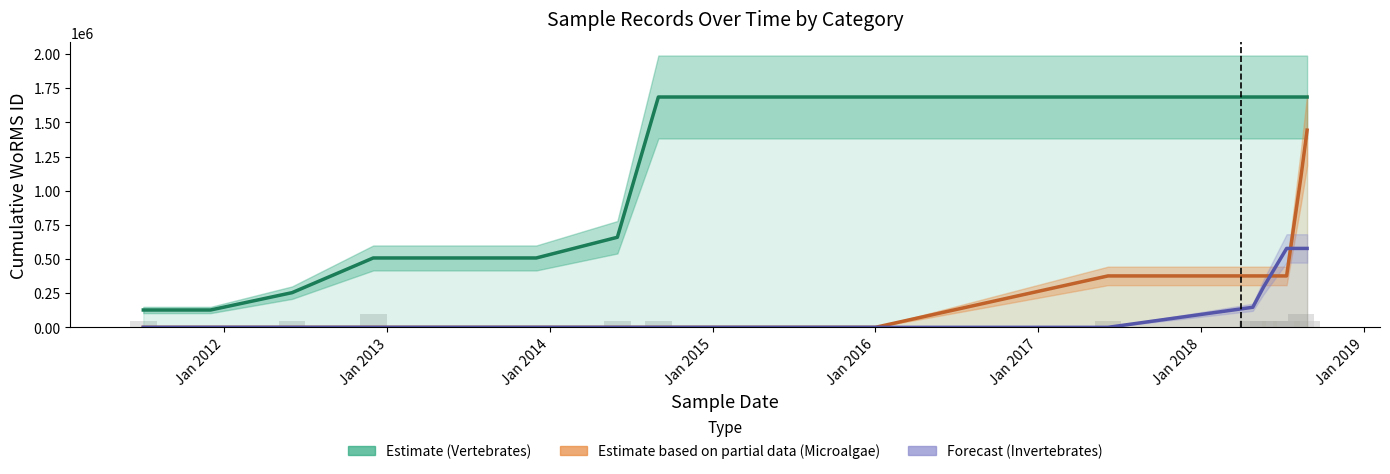

What is the highest value of the Microalgae (Partial) series?

1443366